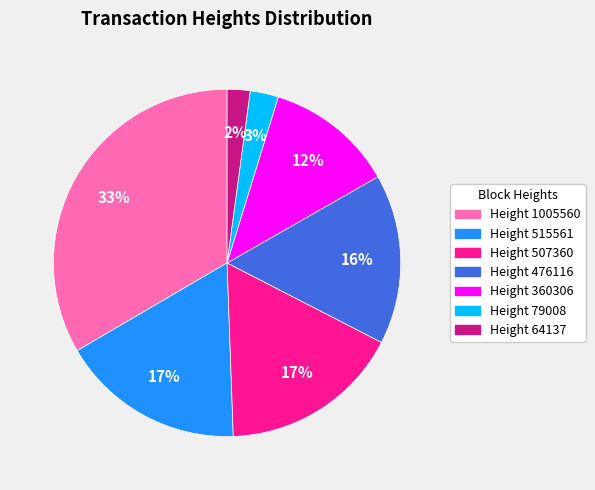

Which category has the biggest portion of the pie?

Height 1005560